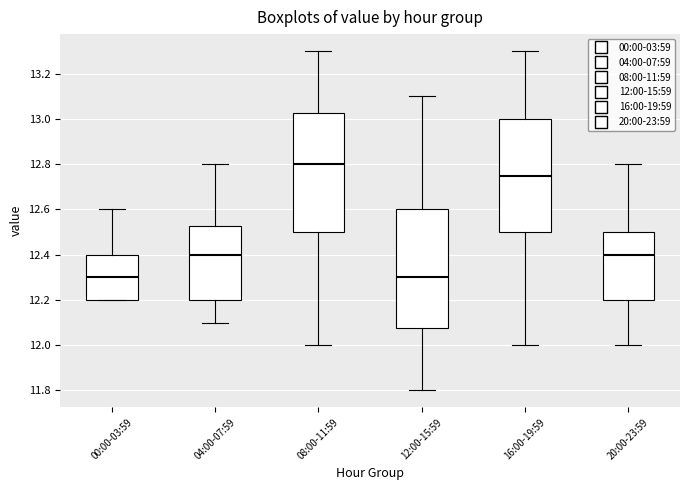

Which box has the highest median line?

08:00-11:59